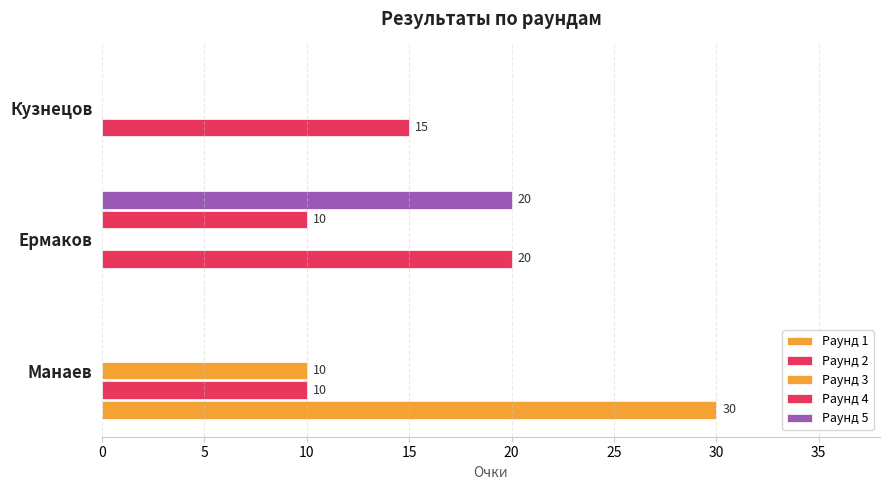

At how many categories does at least one series exceed 11?

3